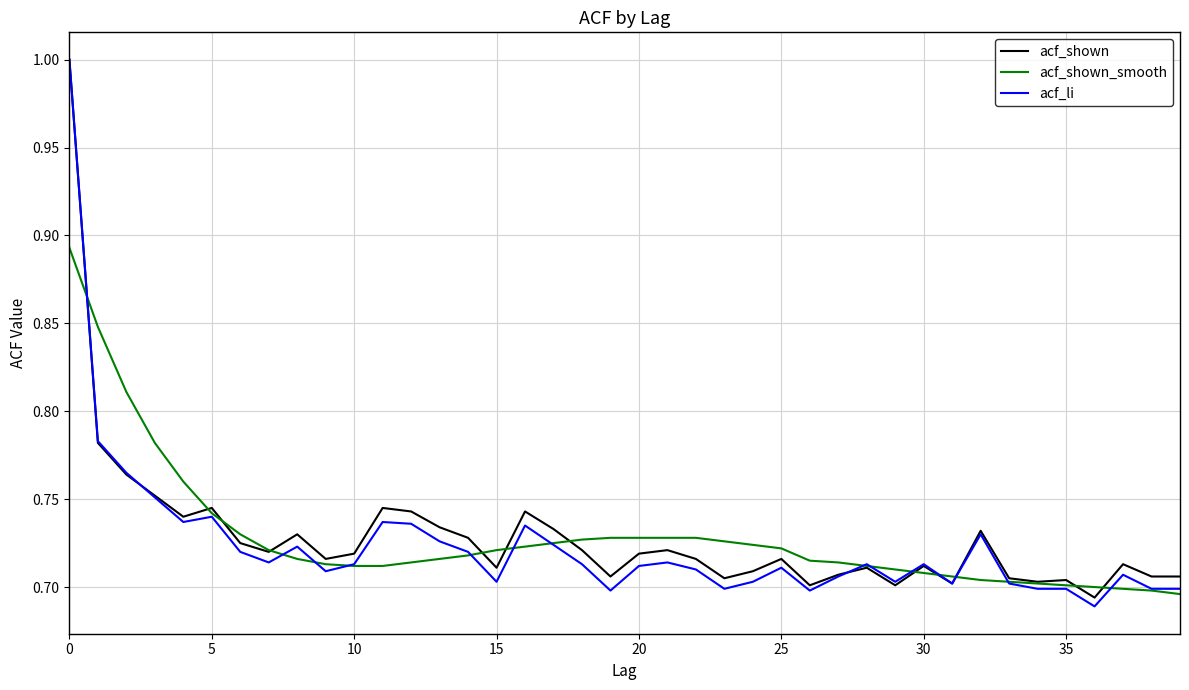

Which series has the widest spread of values?

acf_li